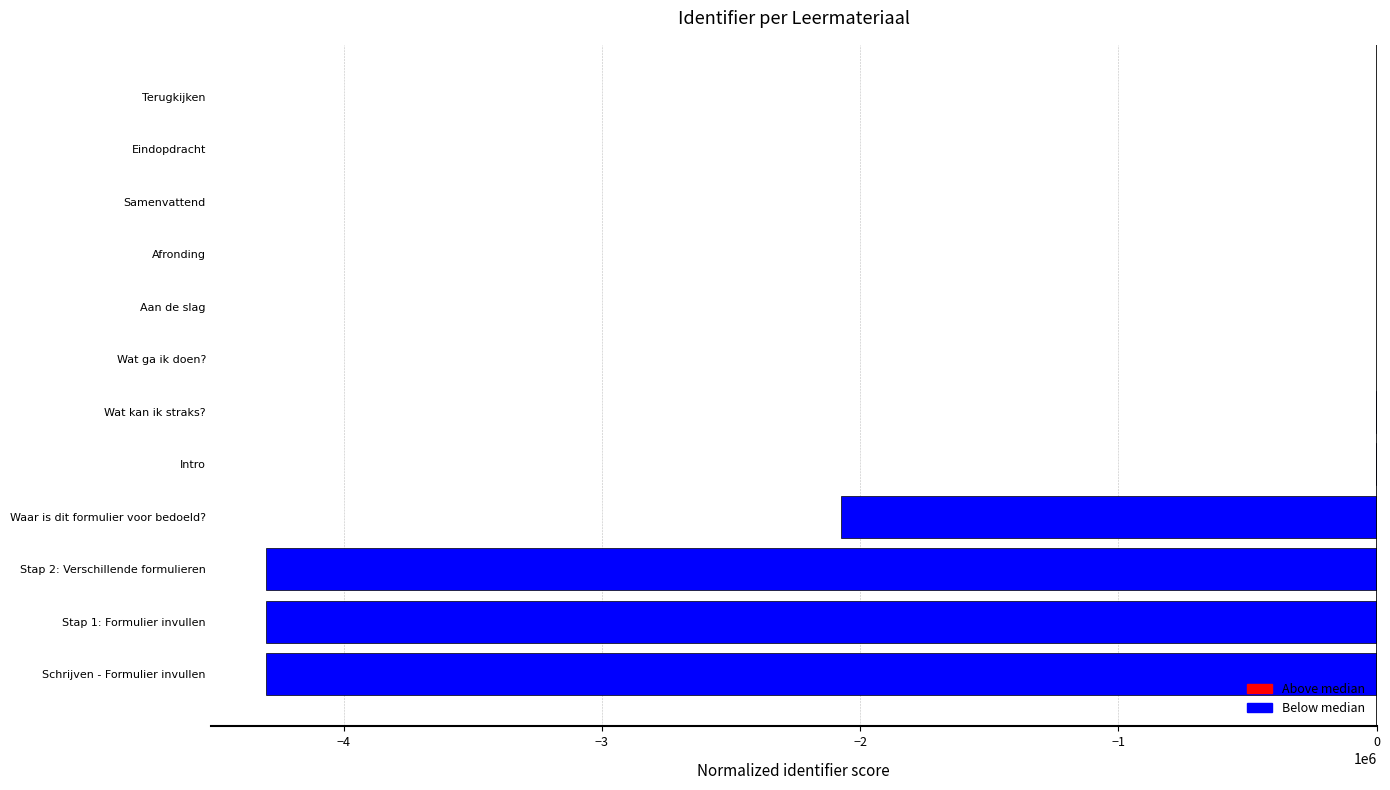

Is it true that the value at Waar is dit formulier voor bedoeld? is -1066587.4?

False